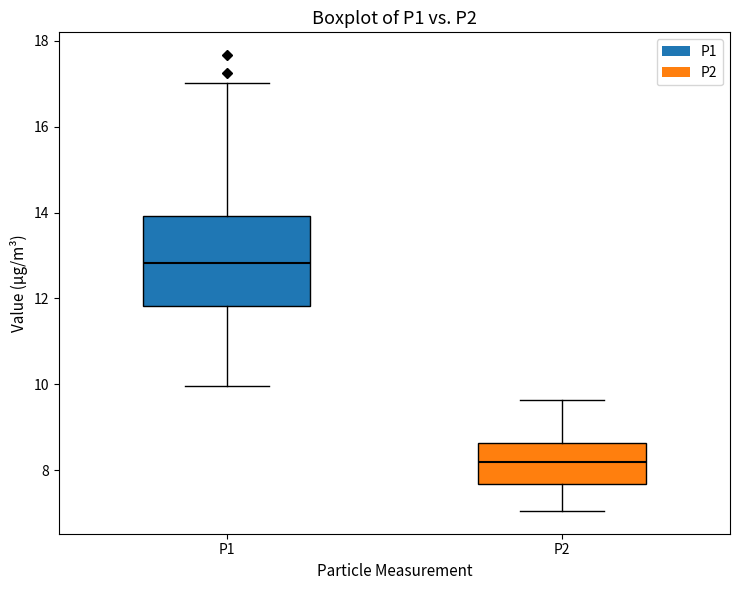

Reading left to right, transcribe this box plot: for each box, give where its median line is, the range the box spans, and where its two whiskers end, as read against the y-axis. The values are not printed on the chart, so give them approximately, as read against the axis.

P1: median 12.8, box 11.8 to 14.0, whiskers 10.0 to 17.0
P2: median 8.2, box 7.6 to 8.6, whiskers 7.0 to 9.6